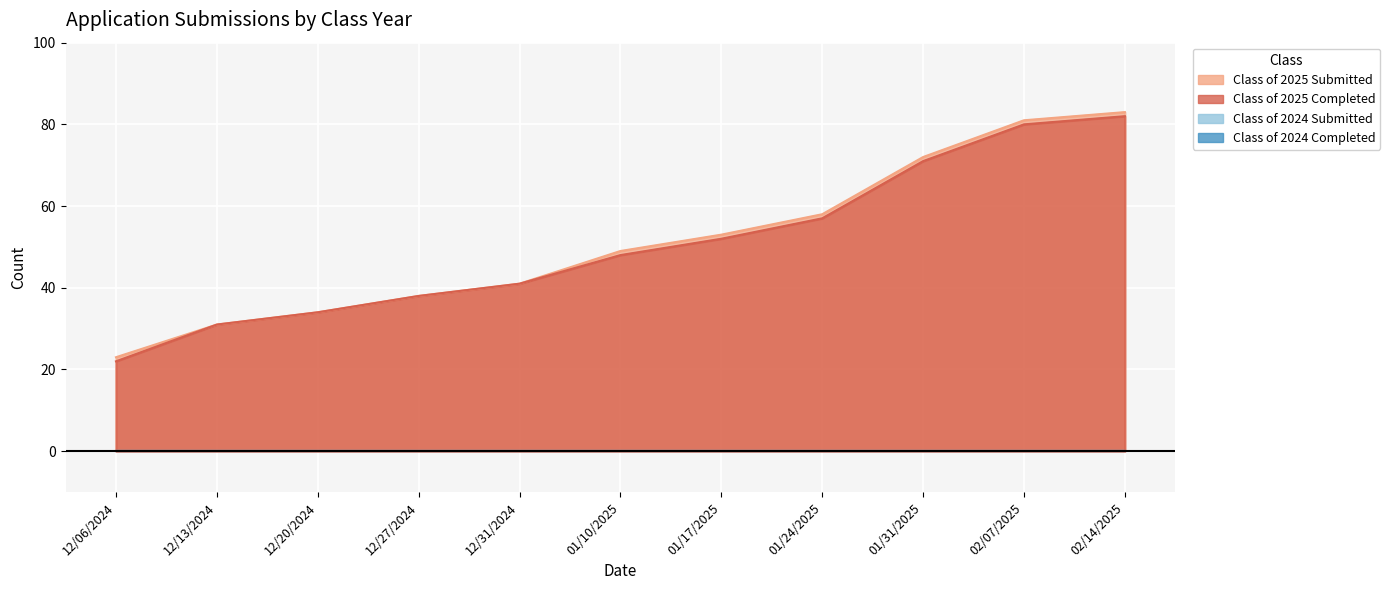

At which category is the sum across all series the highest?

02/14/2025